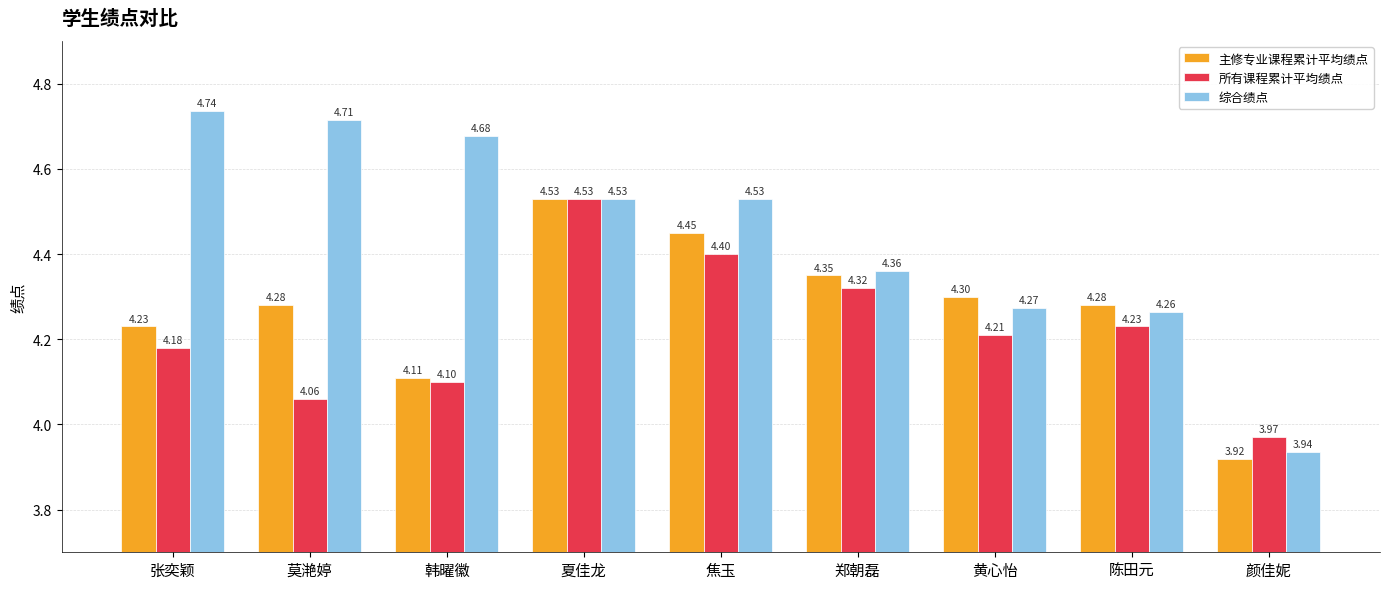

Does the chart contain any negative values?

No